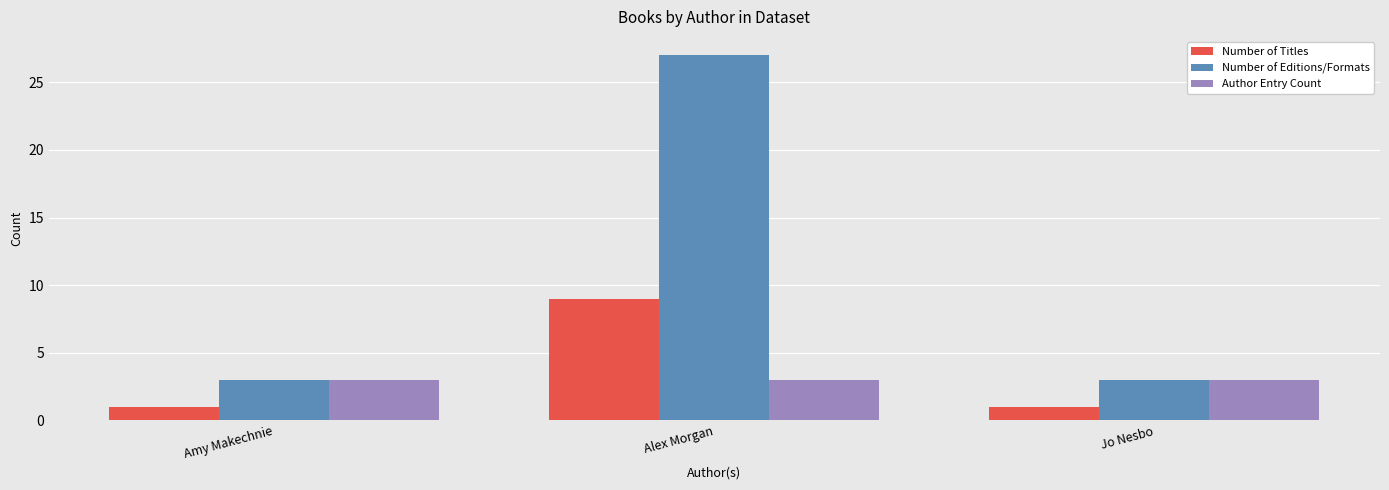

How many bars are there in each group?

3